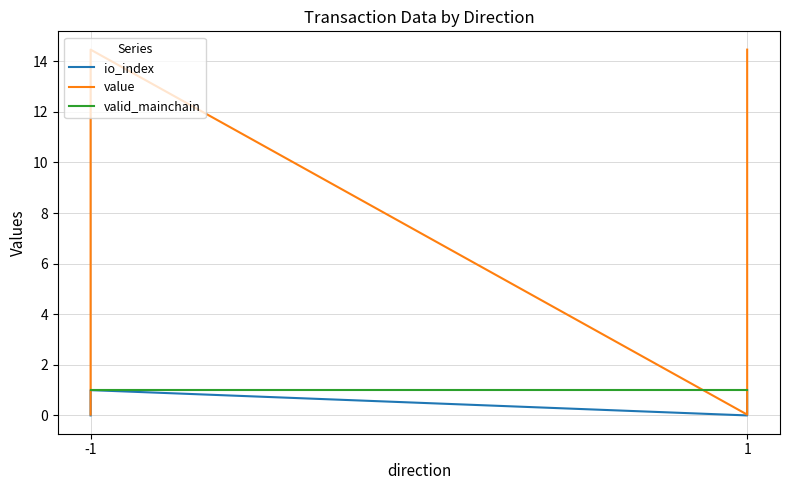

Rank the series by their maximum value, from highest to lowest.

value, io_index, valid_mainchain